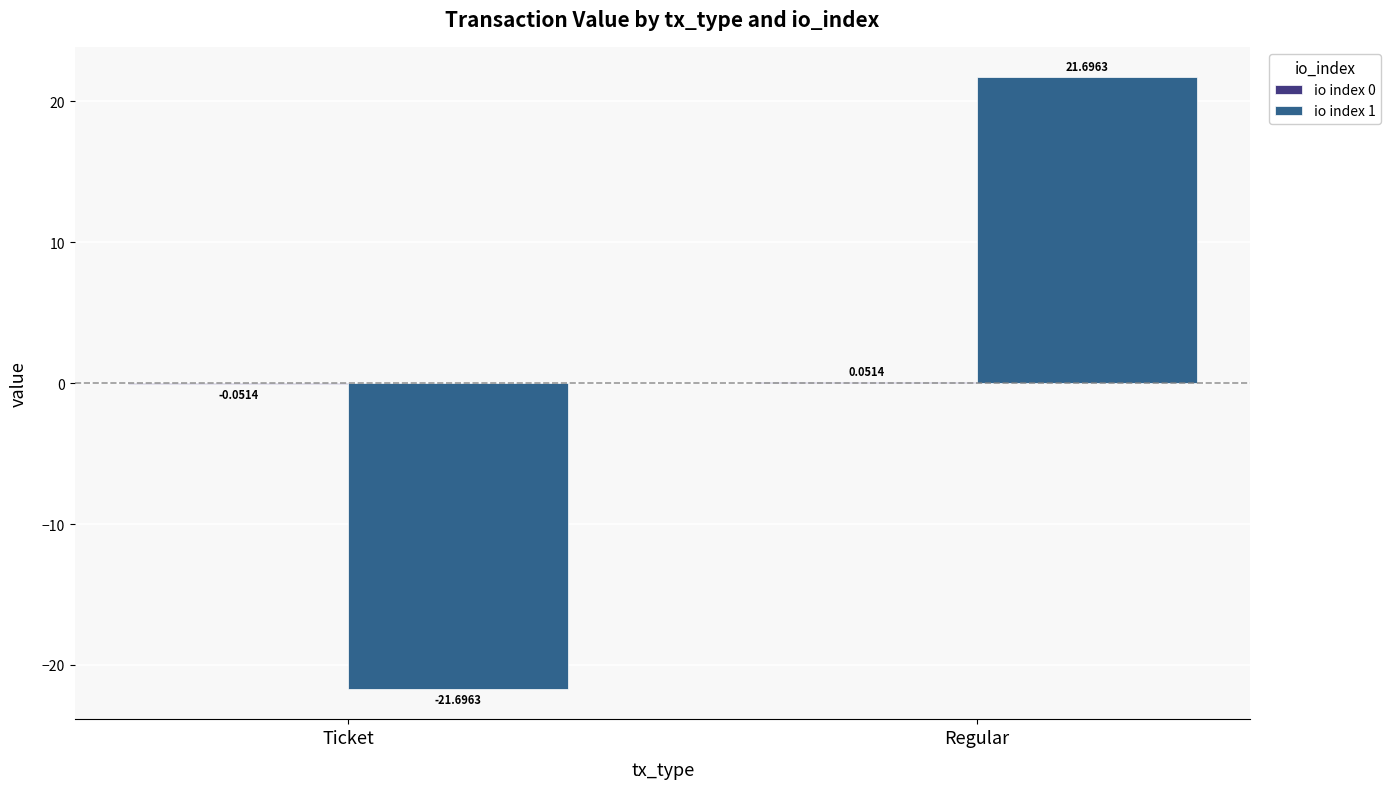

Count the number of categories in the chart.

2